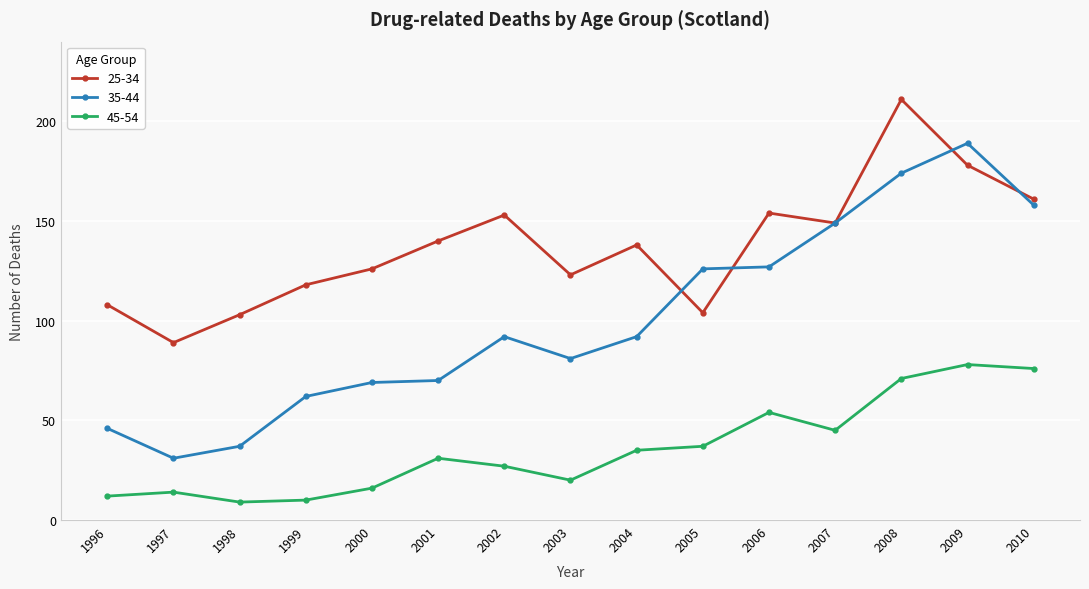

What is the maximum value shown in the chart?

211